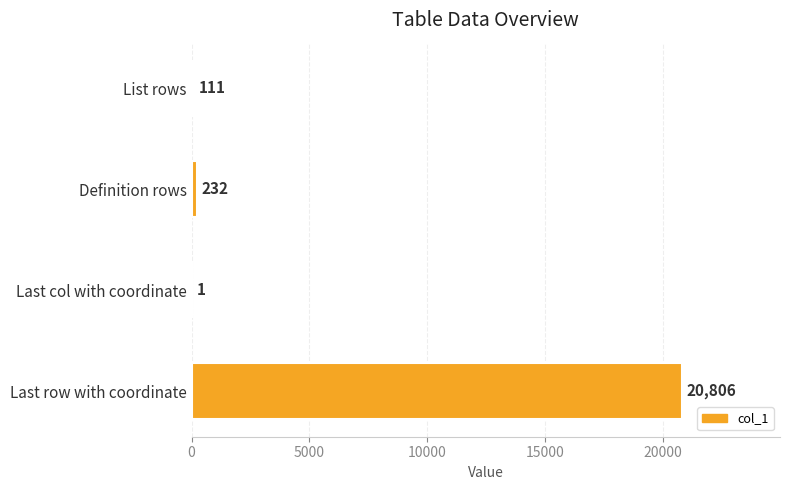

What is the sum of all values?

21150